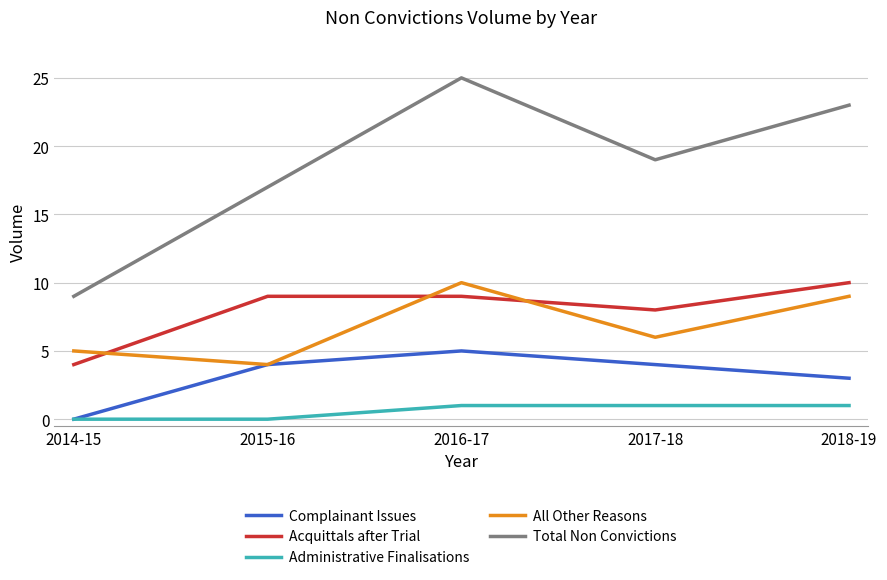

Does the chart display data point markers on the line(s)?

No